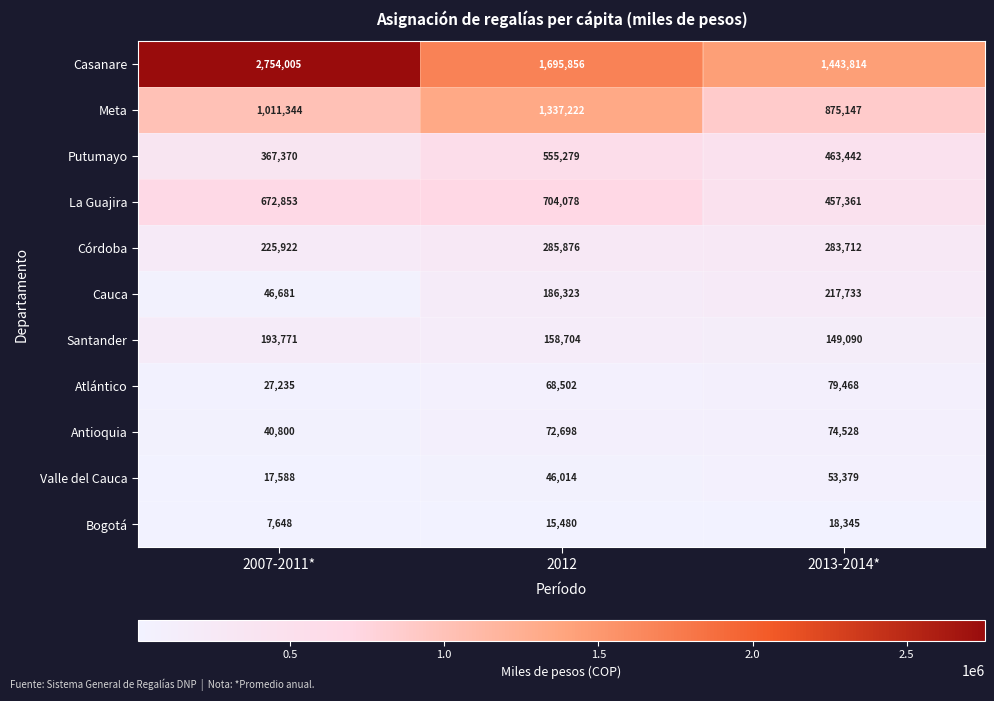

What is the total value across all series at 2007-2011*?

5365217